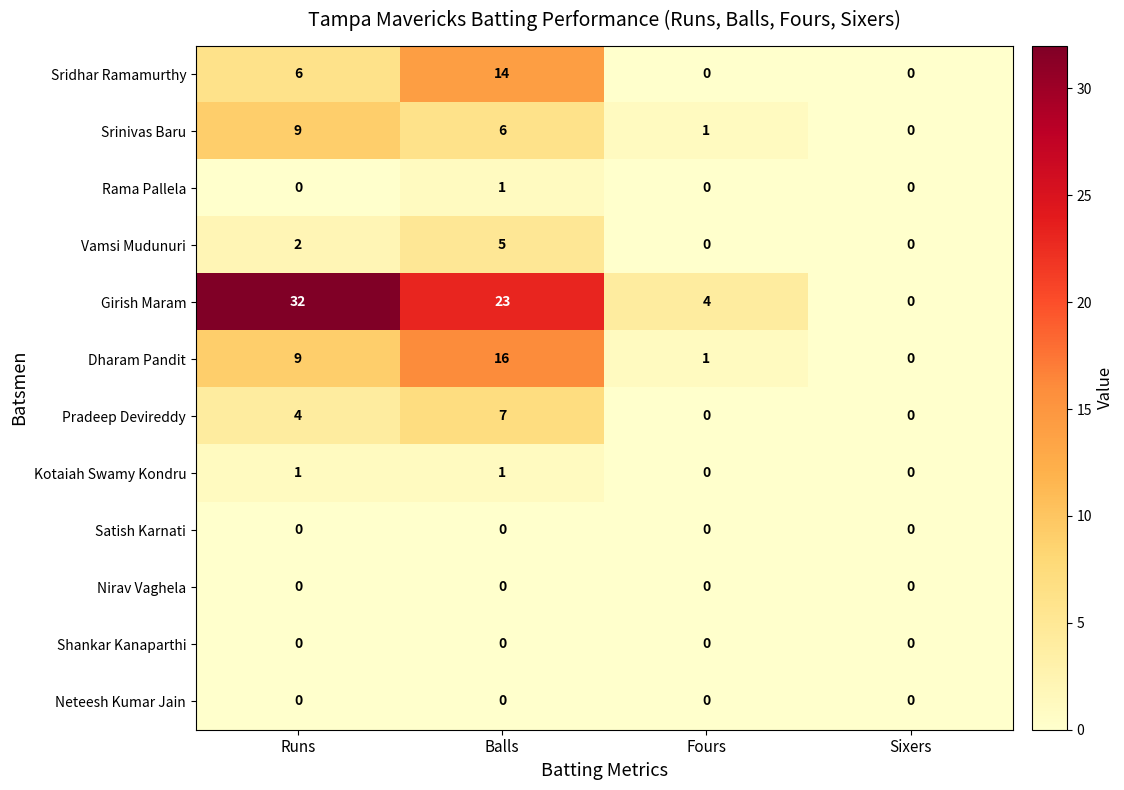

Is the value of Srinivas Baru at Runs greater than the value of Sridhar Ramamurthy at Sixers?

Yes